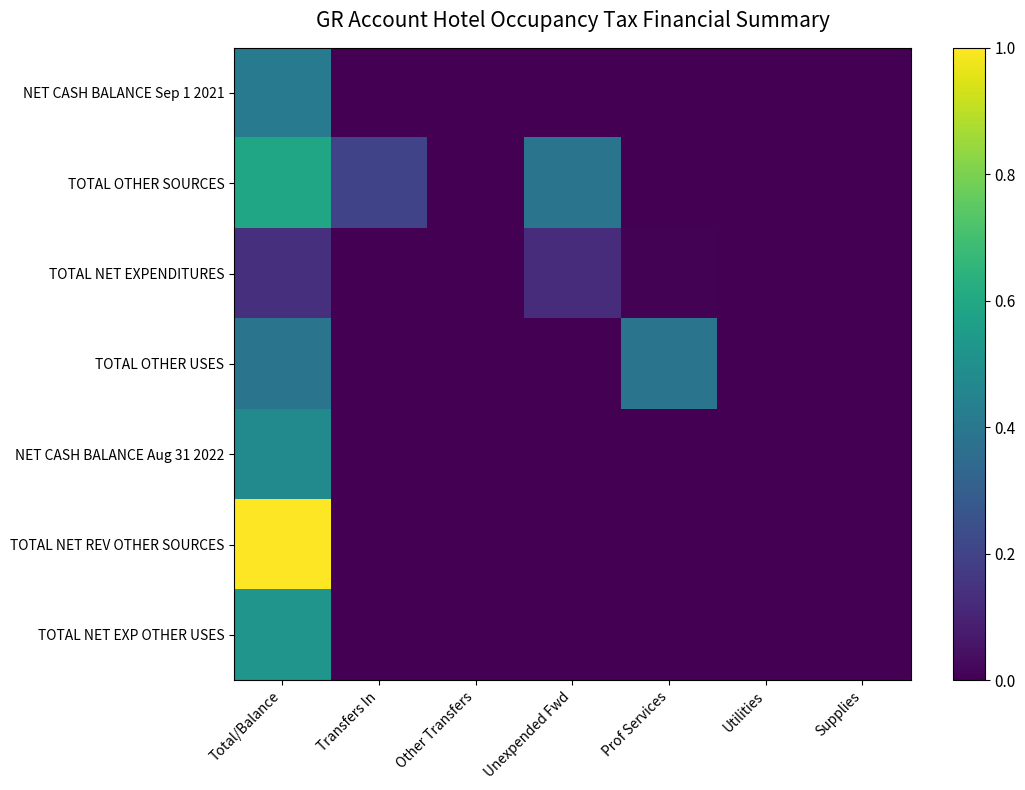

Reading left to right, what are all the values shown in this chart?

NET CASH BALANCE Sep 1 2021: Total/Balance=0.4	Transfers In=0.0	Other Transfers=0.0	Unexpended Fwd=0.0	Prof Services=0.0	Utilities=0.0	Supplies=0.0
TOTAL OTHER SOURCES: Total/Balance=0.6	Transfers In=0.2	Other Transfers=0.0	Unexpended Fwd=0.4	Prof Services=0.0	Utilities=0.0	Supplies=0.0
TOTAL NET EXPENDITURES: Total/Balance=0.1	Transfers In=0.0	Other Transfers=0.0	Unexpended Fwd=0.1	Prof Services=0.0	Utilities=0.0	Supplies=0.0
TOTAL OTHER USES: Total/Balance=0.4	Transfers In=0.0	Other Transfers=0.0	Unexpended Fwd=0.0	Prof Services=0.4	Utilities=0.0	Supplies=0.0
NET CASH BALANCE Aug 31 2022: Total/Balance=0.5	Transfers In=0.0	Other Transfers=0.0	Unexpended Fwd=0.0	Prof Services=0.0	Utilities=0.0	Supplies=0.0
TOTAL NET REV OTHER SOURCES: Total/Balance=1.0	Transfers In=0.0	Other Transfers=0.0	Unexpended Fwd=0.0	Prof Services=0.0	Utilities=0.0	Supplies=0.0
TOTAL NET EXP OTHER USES: Total/Balance=0.5	Transfers In=0.0	Other Transfers=0.0	Unexpended Fwd=0.0	Prof Services=0.0	Utilities=0.0	Supplies=0.0